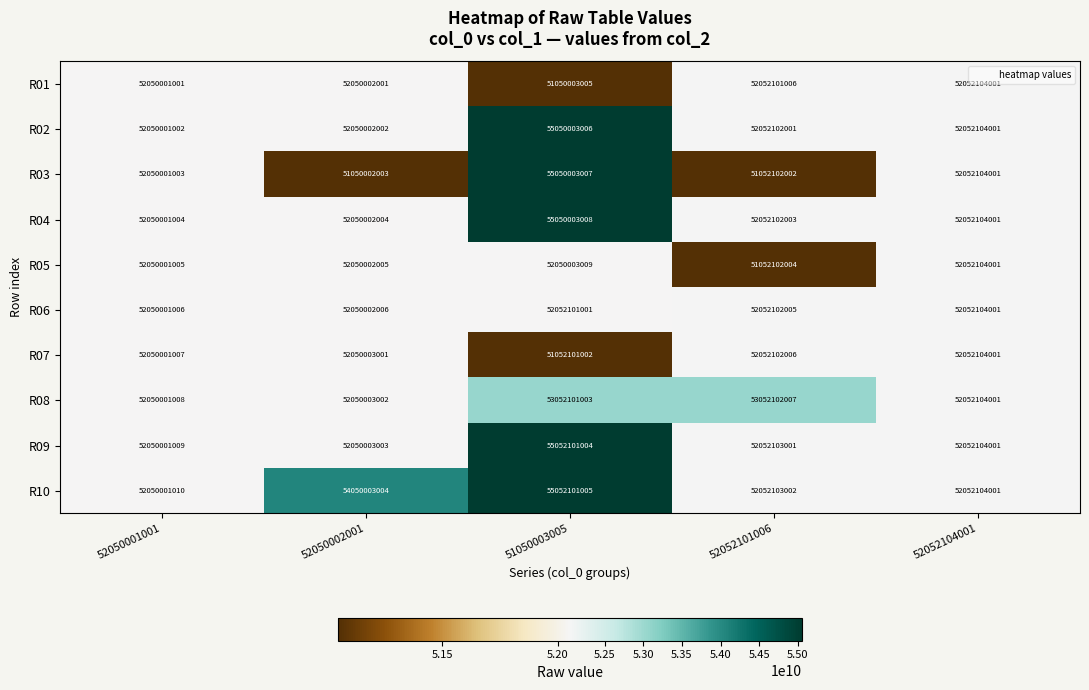

Where is R02 nearest to the value 53550002004?

52052104001